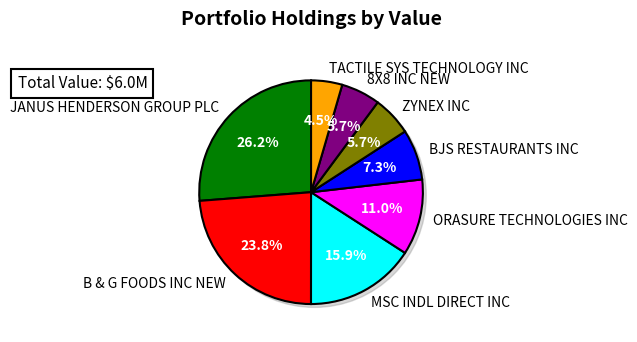

What is the ratio of the value at JANUS HENDERSON GROUP PLC to the value at B & G FOODS INC NEW?

1.1